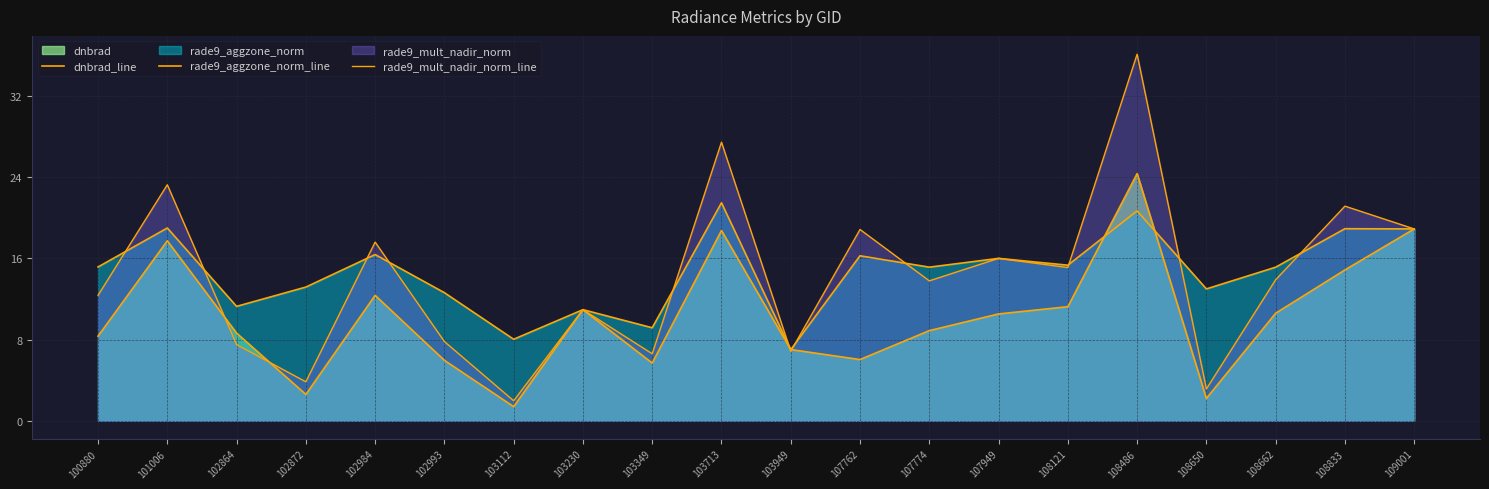

How many data points in rade9_mult_nadir_norm_line are above 13?

11